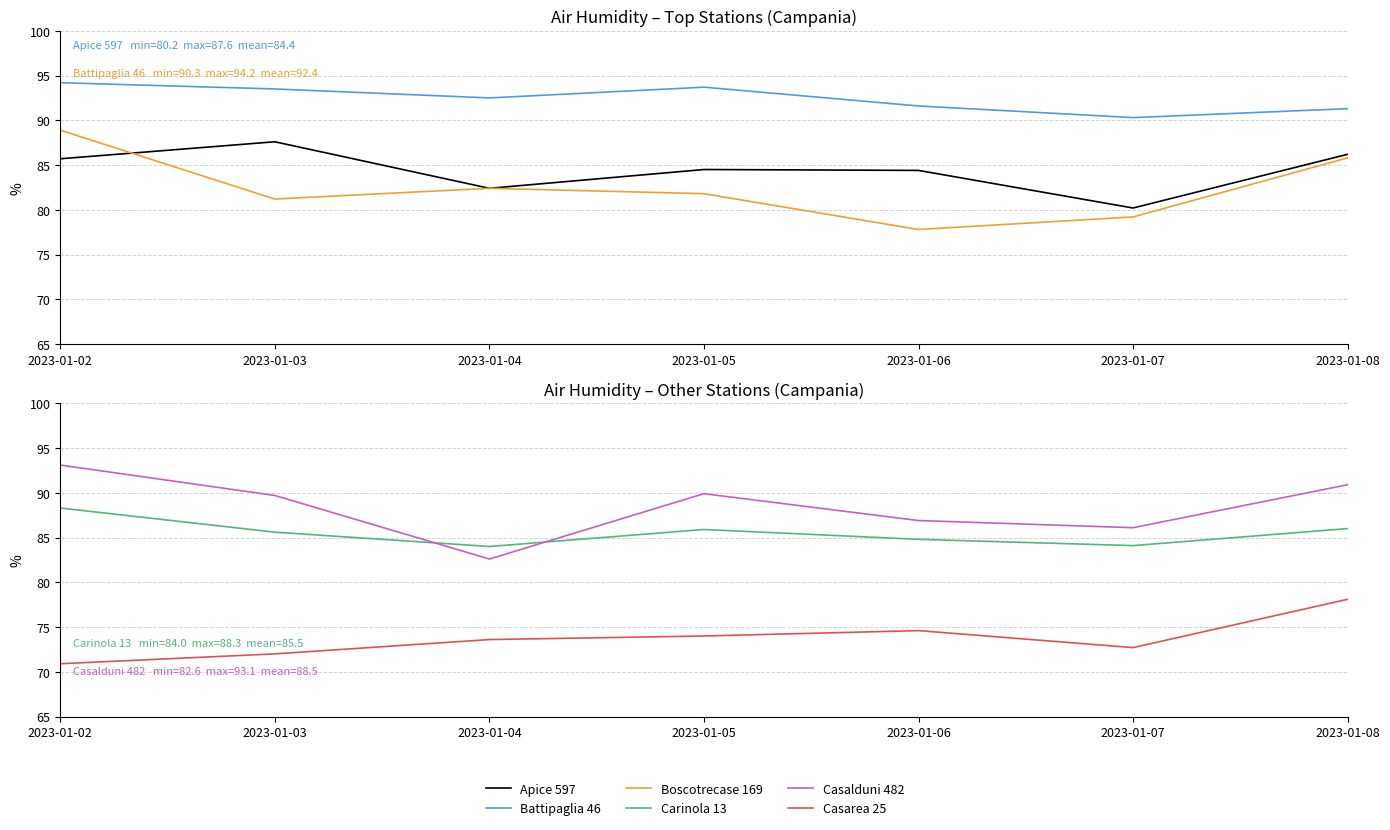

What is the difference between the maximum and minimum values in the Carinola 13 series?

4.3